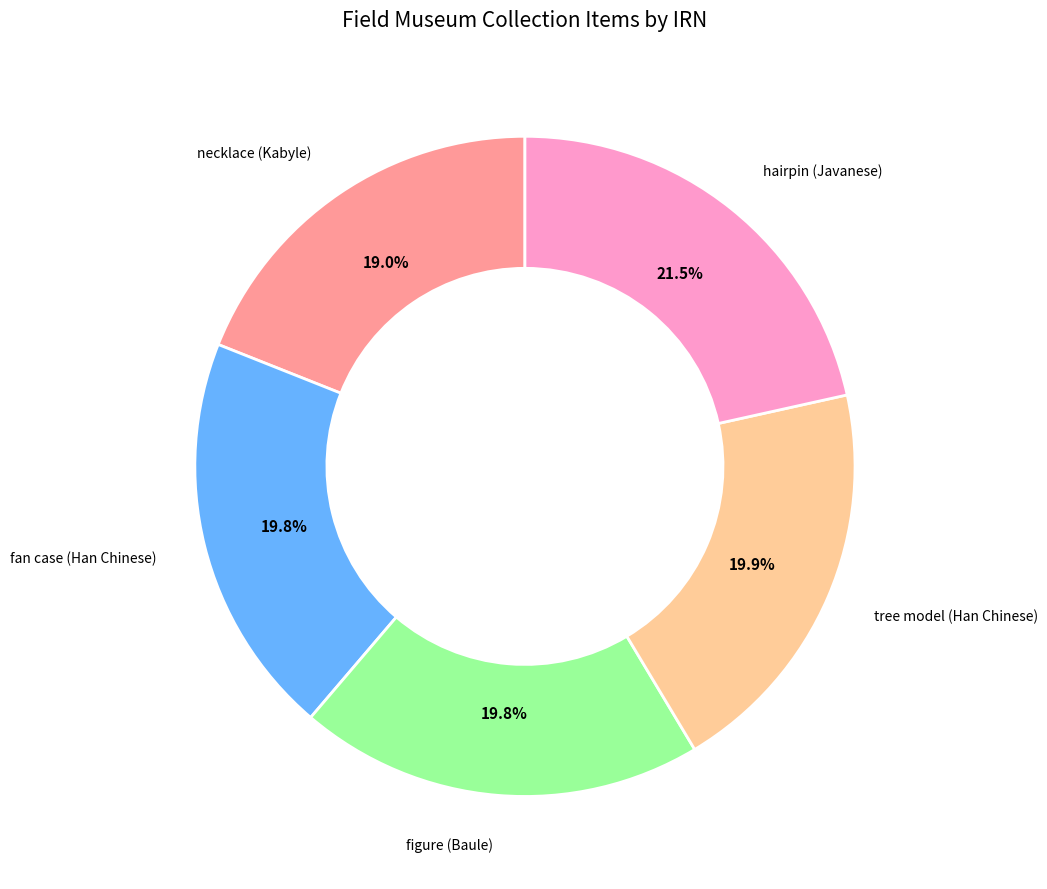

Is there a majority slice in this chart?

No